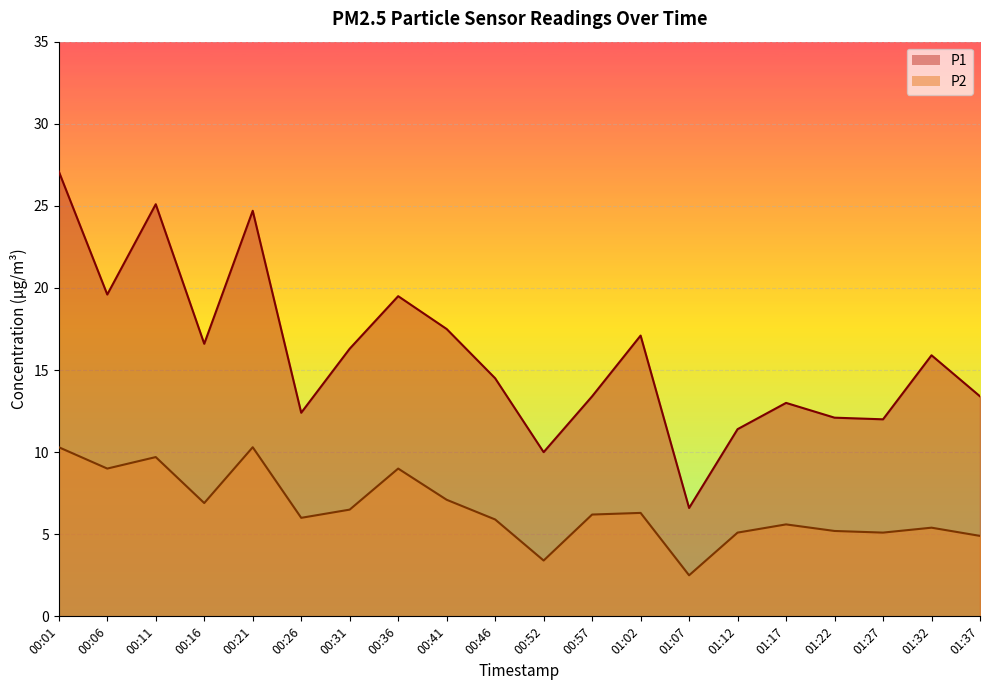

Where does the P1 series first go above 15?

00:01